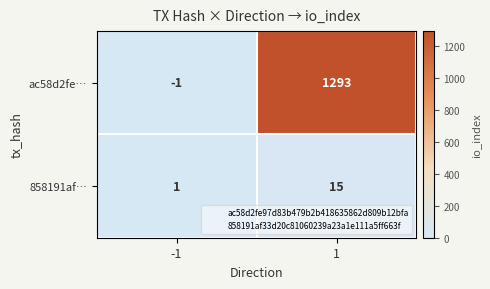

Reading left to right, what are all the values shown in this chart?

ac58d2fe…: -1	1293
858191af…: 1	15